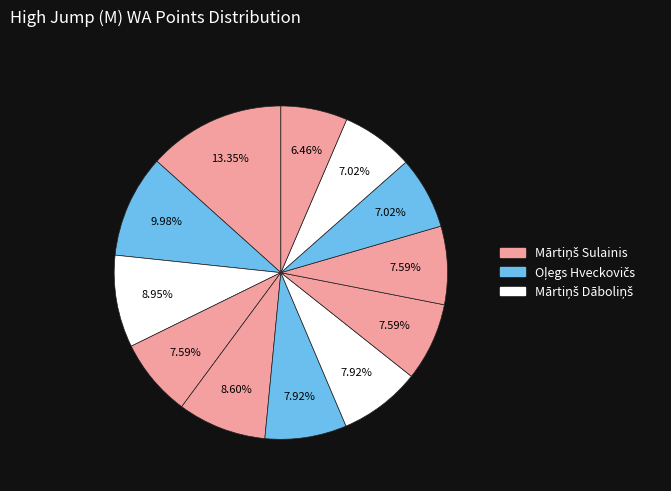

How many slices are in this pie chart?

12